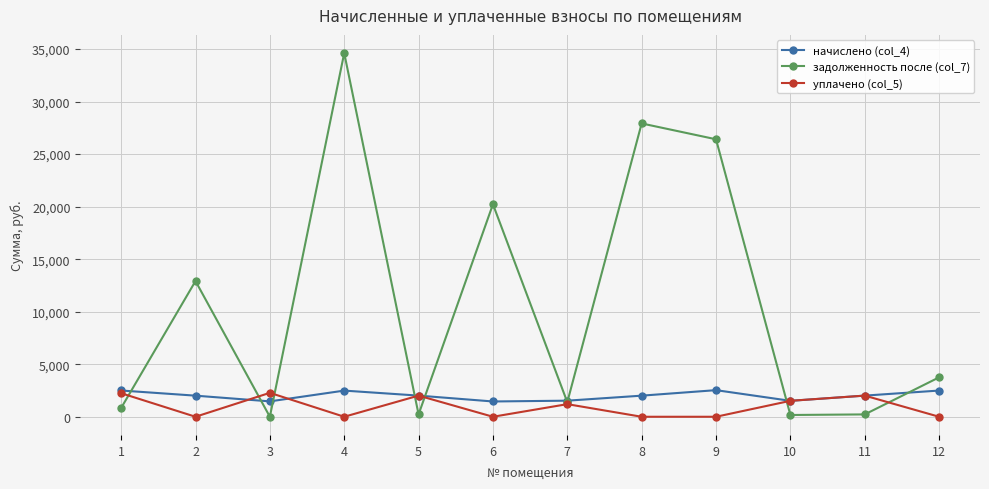

Rank the series at 2 from highest to lowest value.

задолженность после (col_7), начислено (col_4), уплачено (col_5)